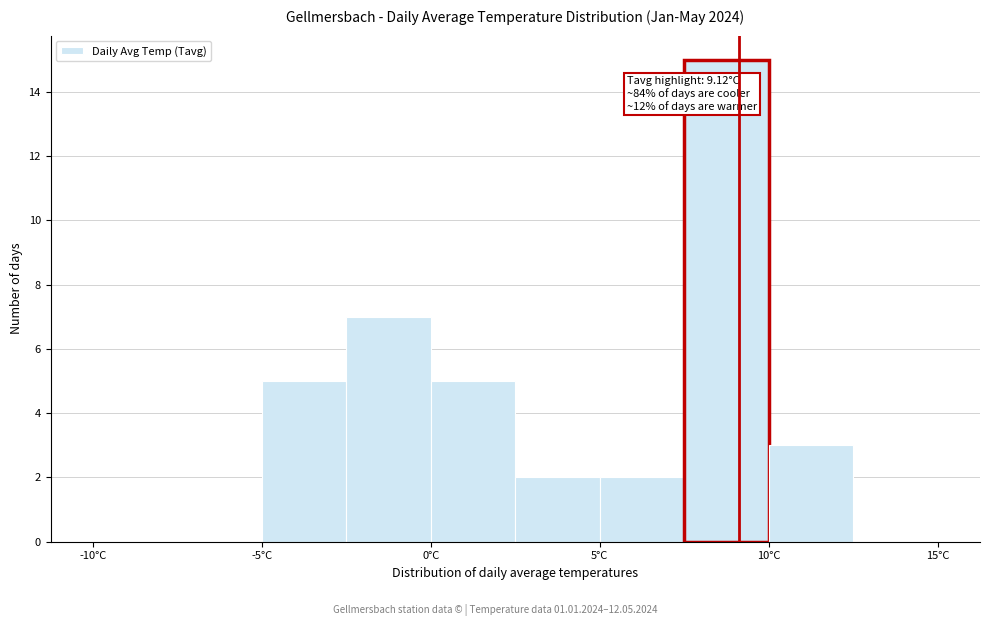

Over which range of the x-axis is the bar tallest?

7.5 to 10.0